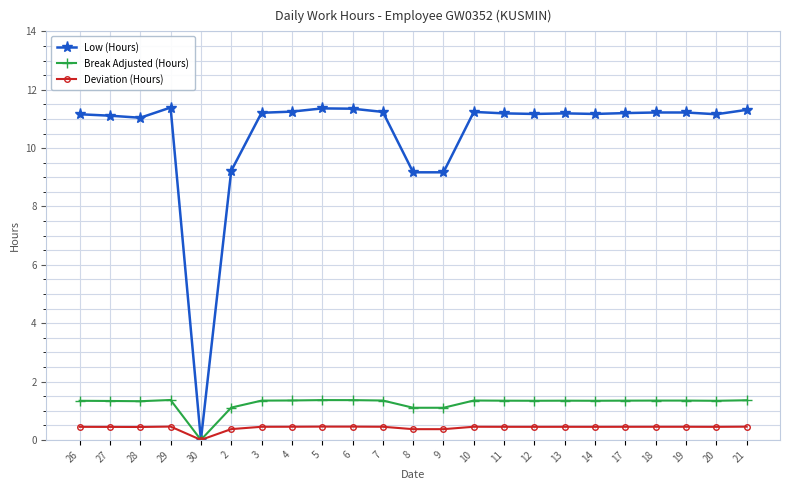

Which series has the largest total across all categories?

Low (Hours)